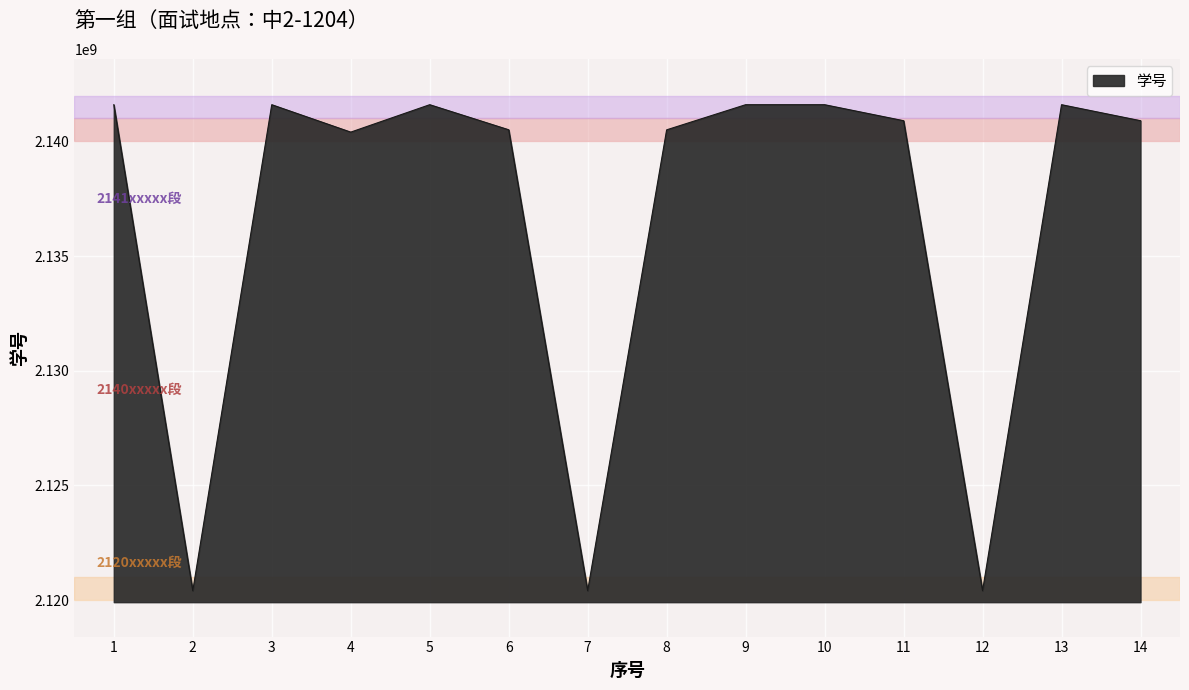

How many lines are shown in the chart?

1